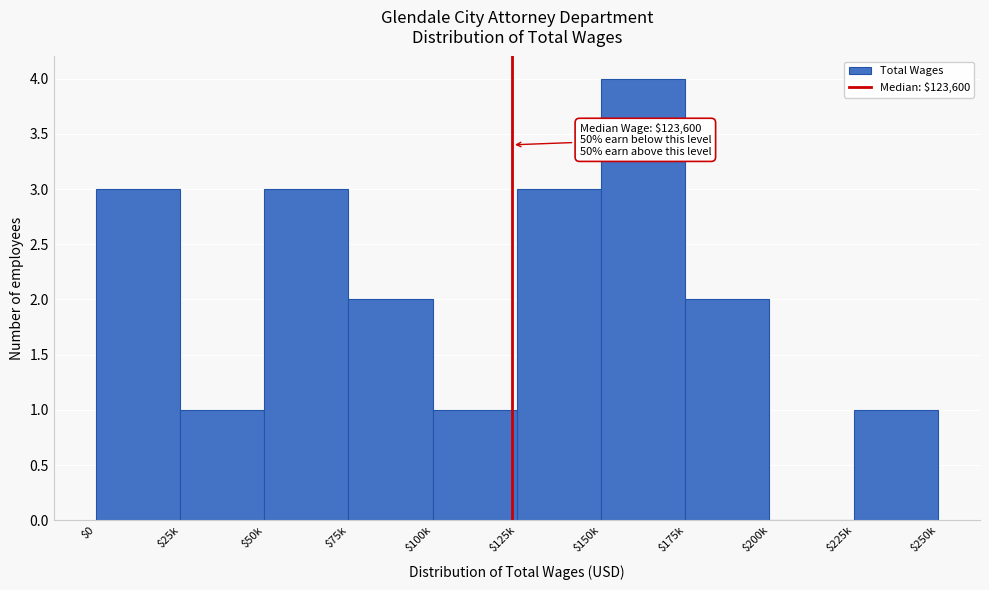

The chart shows a value of 3 at $50k. True or false?

True